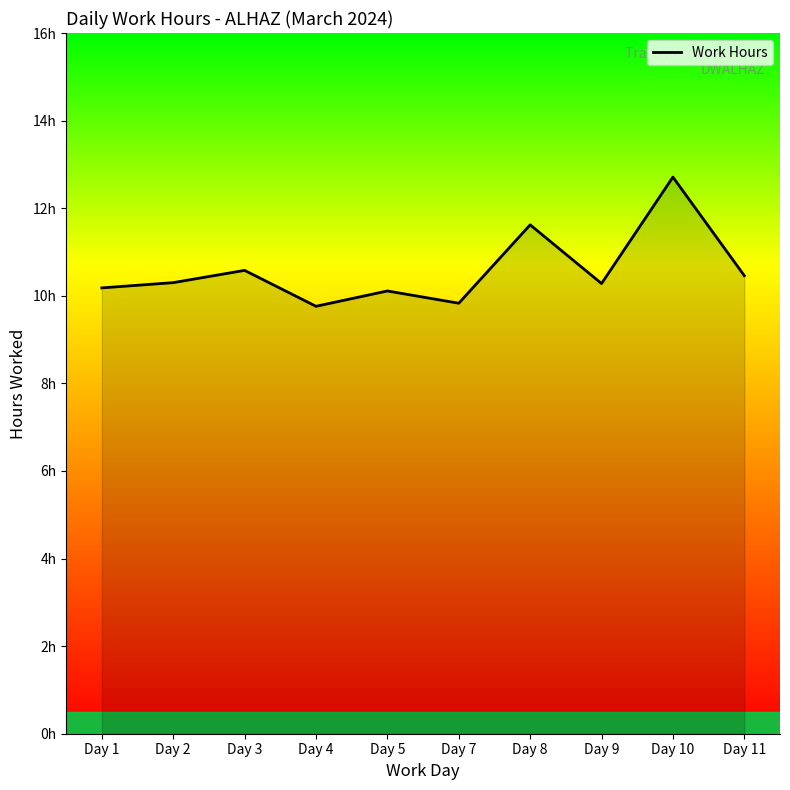

Does the chart have visible grid lines?

No